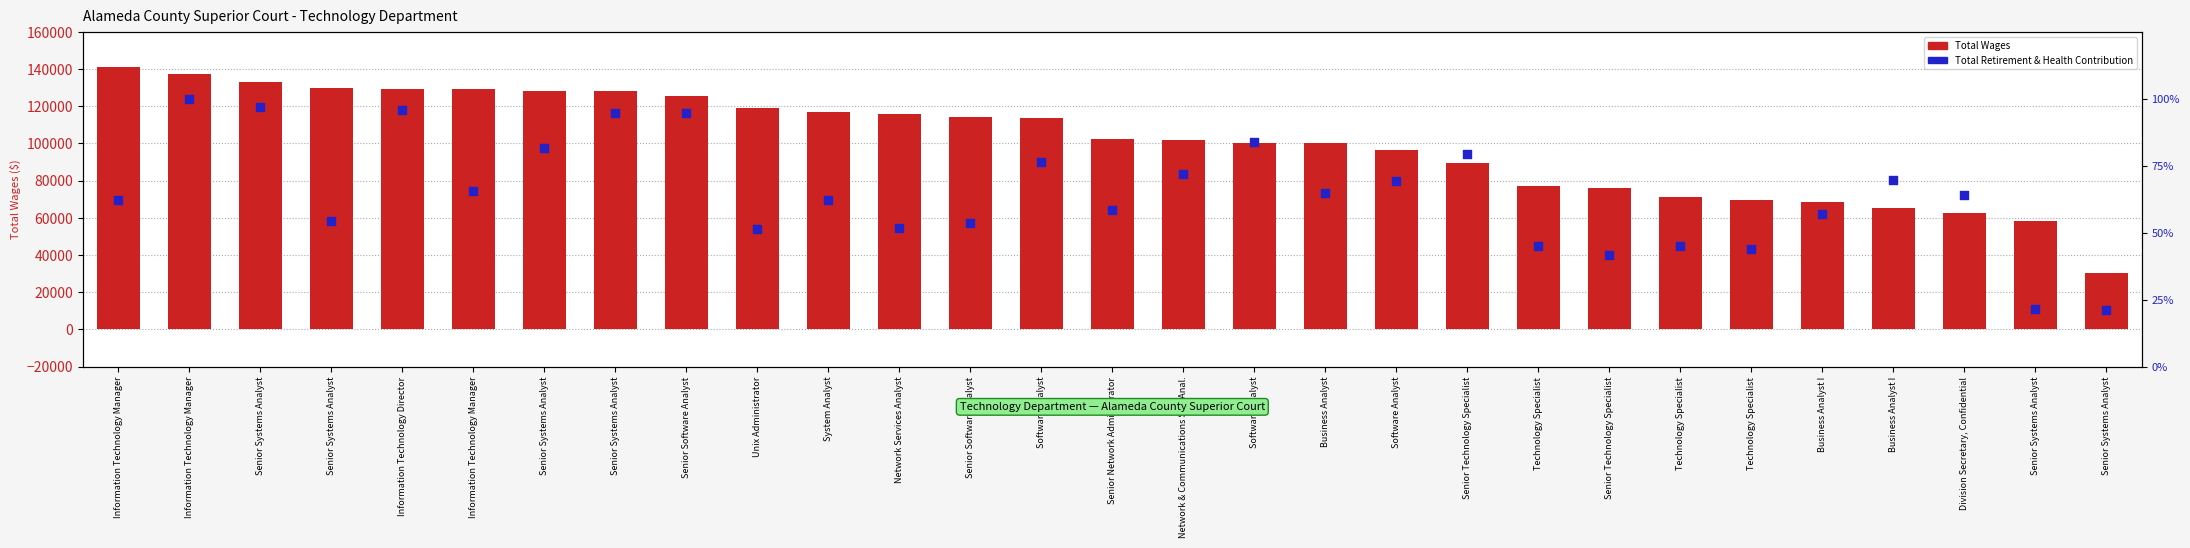

Which series contains the lowest Y value?

Total Retirement & Health Contribution (%)